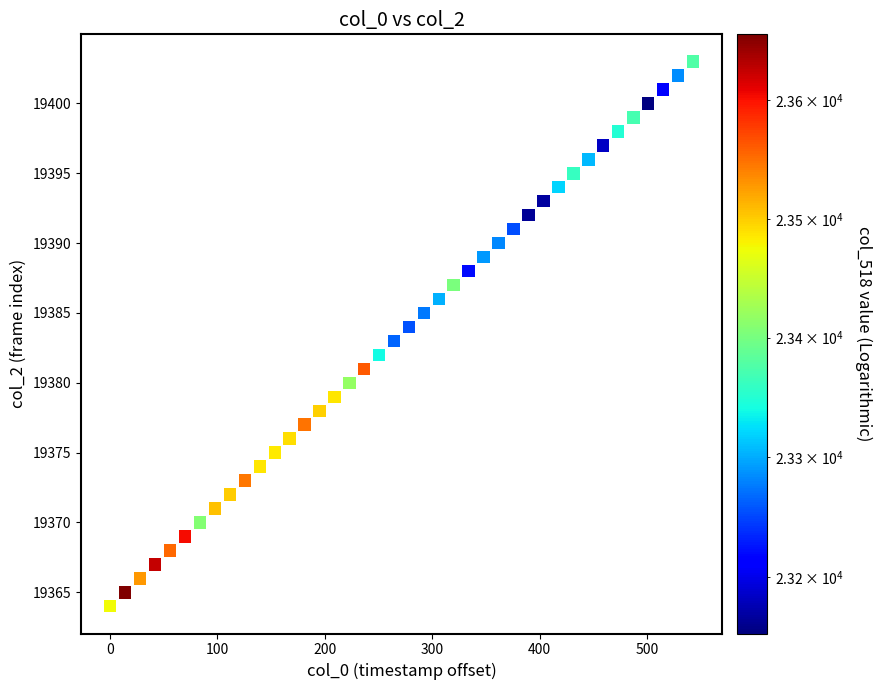

What is the range of Y values (max minus min)?

39